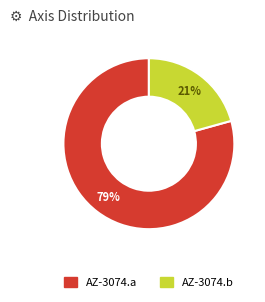

Does AZ-3074.a represent more than half of the total?

Yes